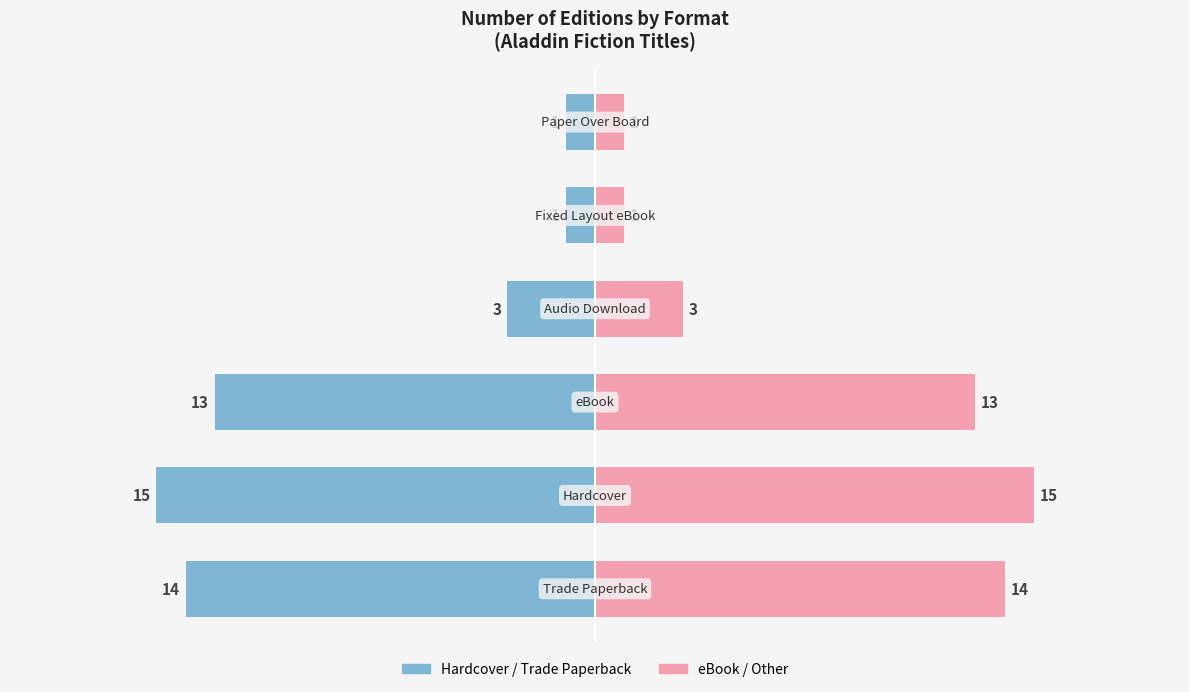

Reading left to right, transcribe all the data shown in this chart.

Hardcover / Trade Paperback: 0=-14	1=-15	2=-13	3=-3	4=-1	5=-1
eBook / Other: 0=14	1=15	2=13	3=3	4=1	5=1